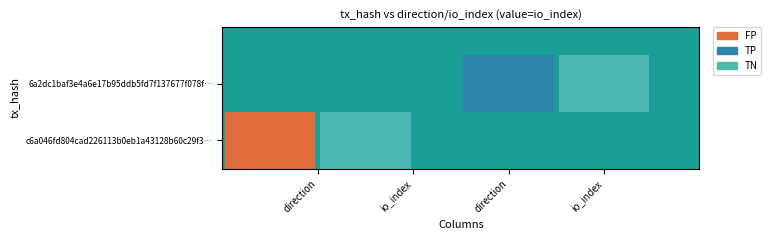

Which has a higher value, 0 or 1?

1